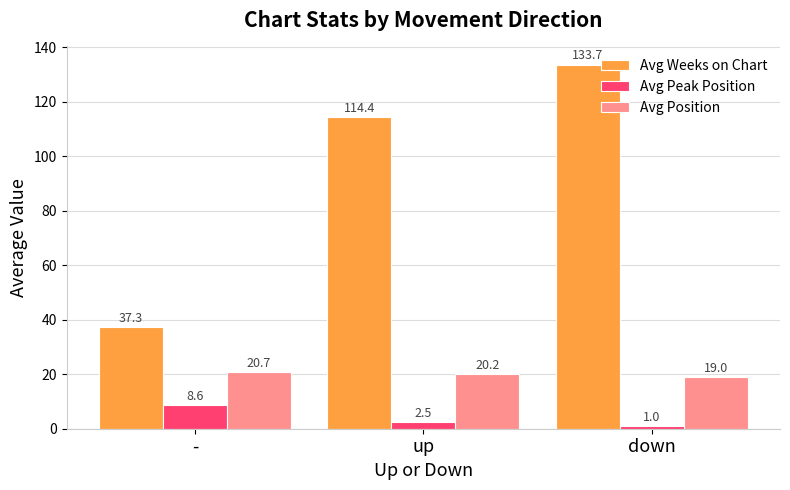

Does the chart contain stacked bars?

No